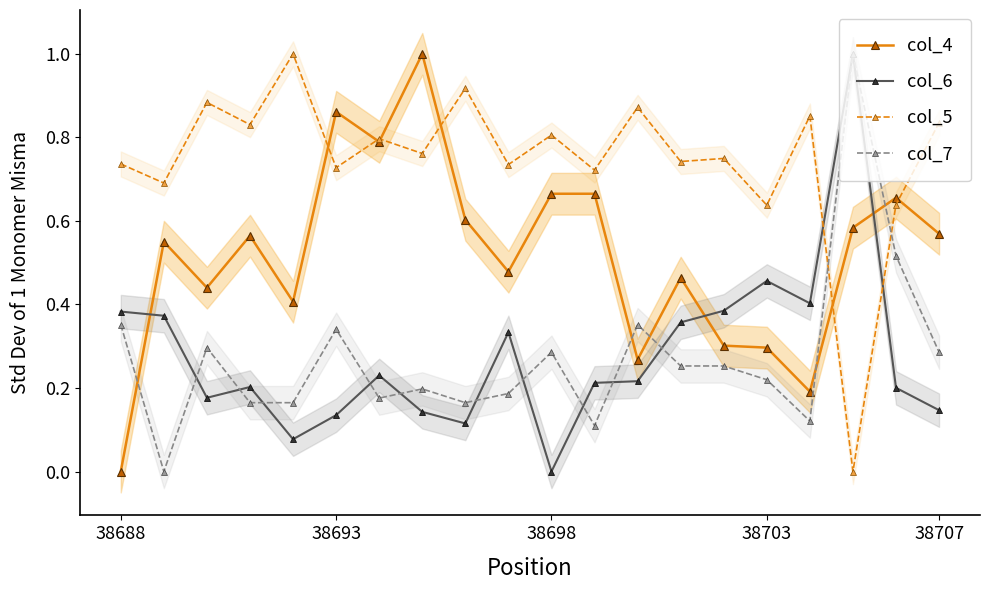

What is the difference between the second highest and second lowest values in the col_6 series?

0.4